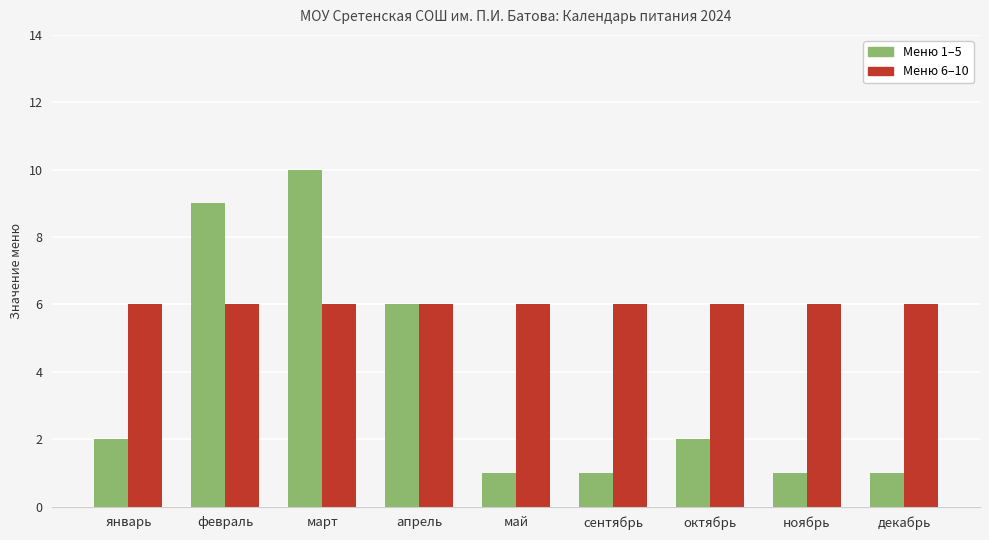

What is the value of the Меню 1–5 bar at the 5th from the left?

1